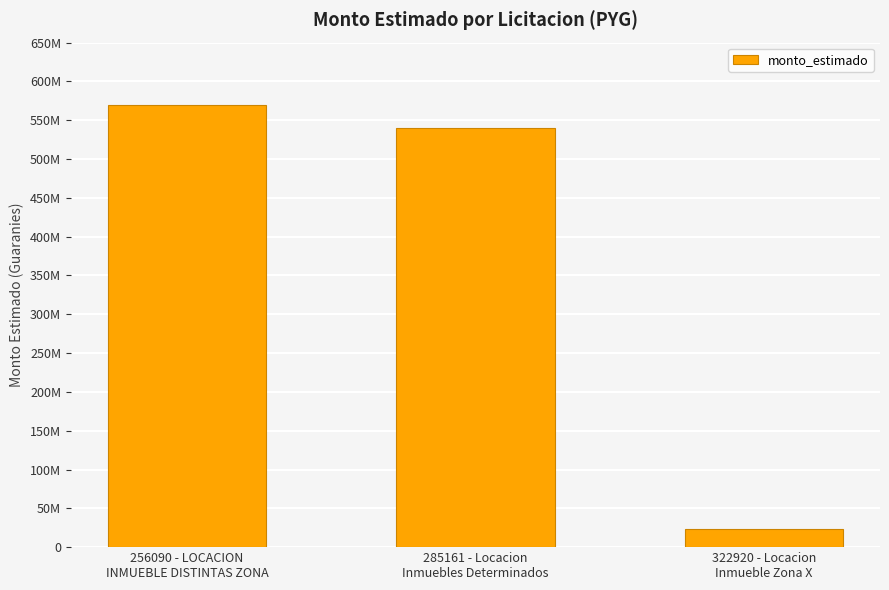

Rank the categories by value from highest to lowest.

256090 - LOCACION
INMUEBLE DISTINTAS ZONA, 285161 - Locacion
Inmuebles Determinados, 322920 - Locacion
Inmueble Zona X